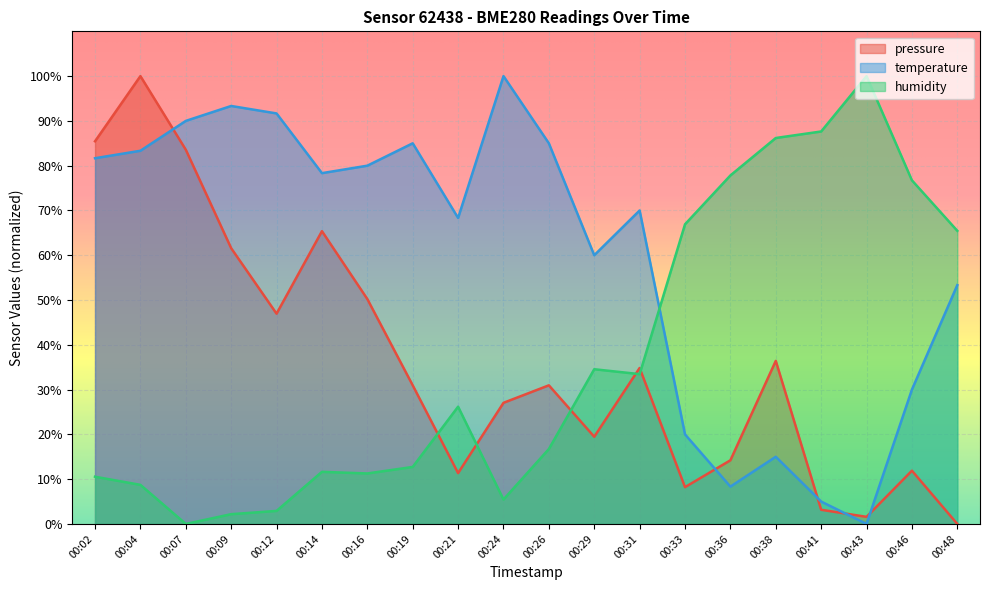

What is the approximate value of pressure at 00:31?

34.8